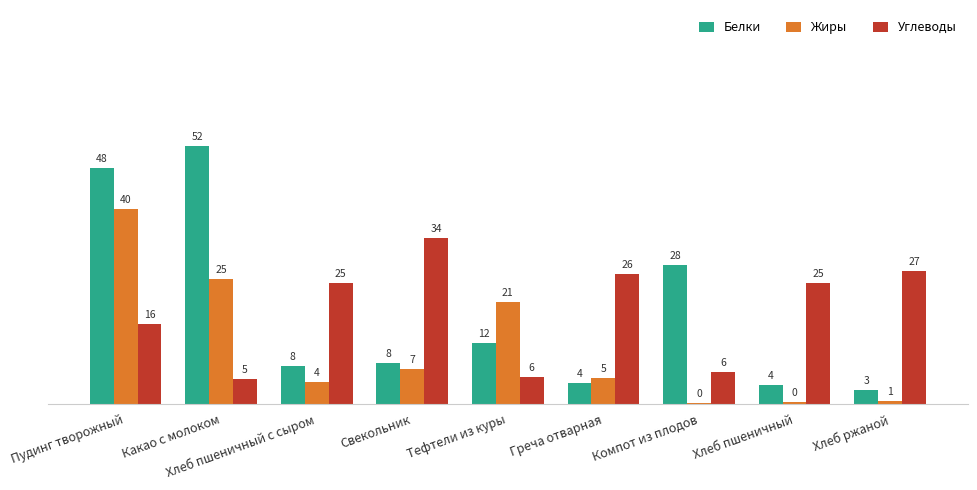

What is the approximate value of Жиры at Свекольник?

7.0